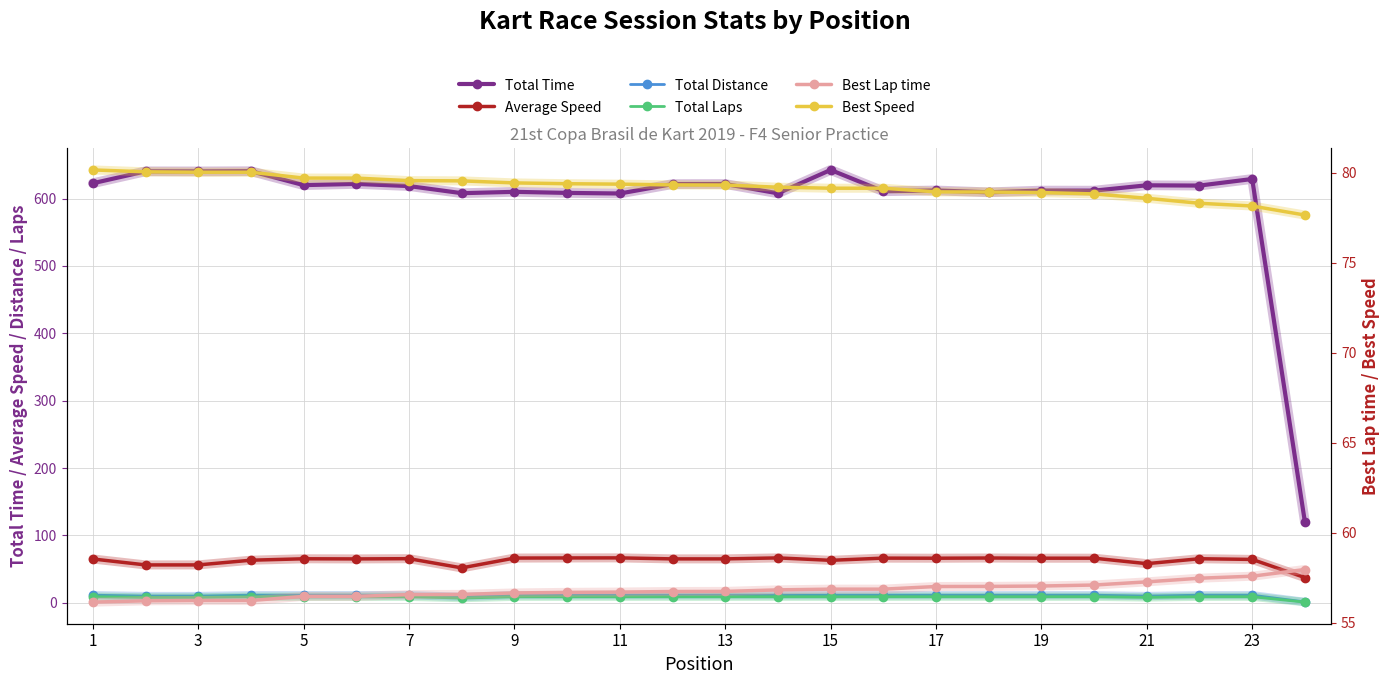

True or false: Best Lap time and Total Distance cross at least once.

False